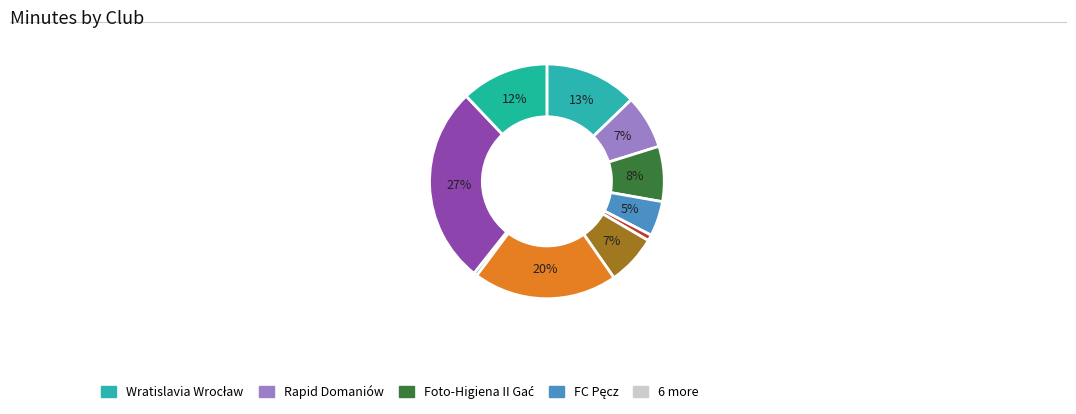

Rank the categories by value from highest to lowest.

Czarni II Minkowice Oł., Świteź Wiązów, Wratislavia Wrocław, Szaluna Zębice, Foto-Higiena II Gać, Rapid Domaniów, LKZ Brożec, FC Pęcz, Sokół II Marcinkowice, Gromnik Kuropatnik